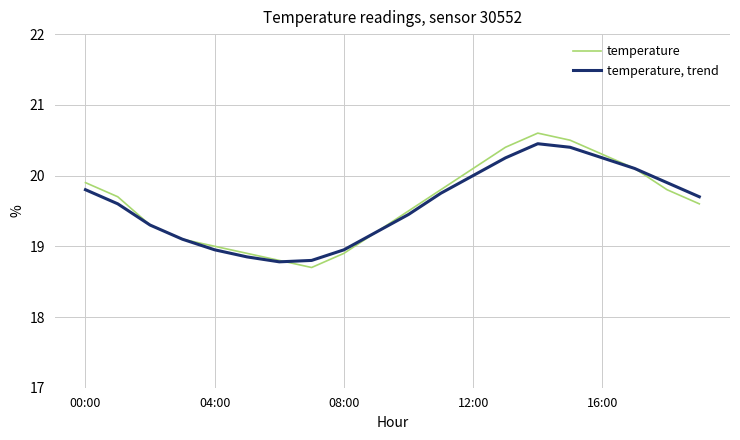

What is the difference between the maximum and second lowest values in the temperature series?

1.8